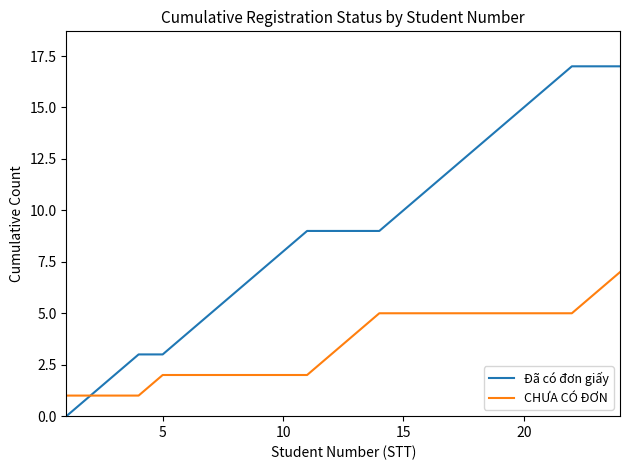

Does the chart display data point markers on the line(s)?

No